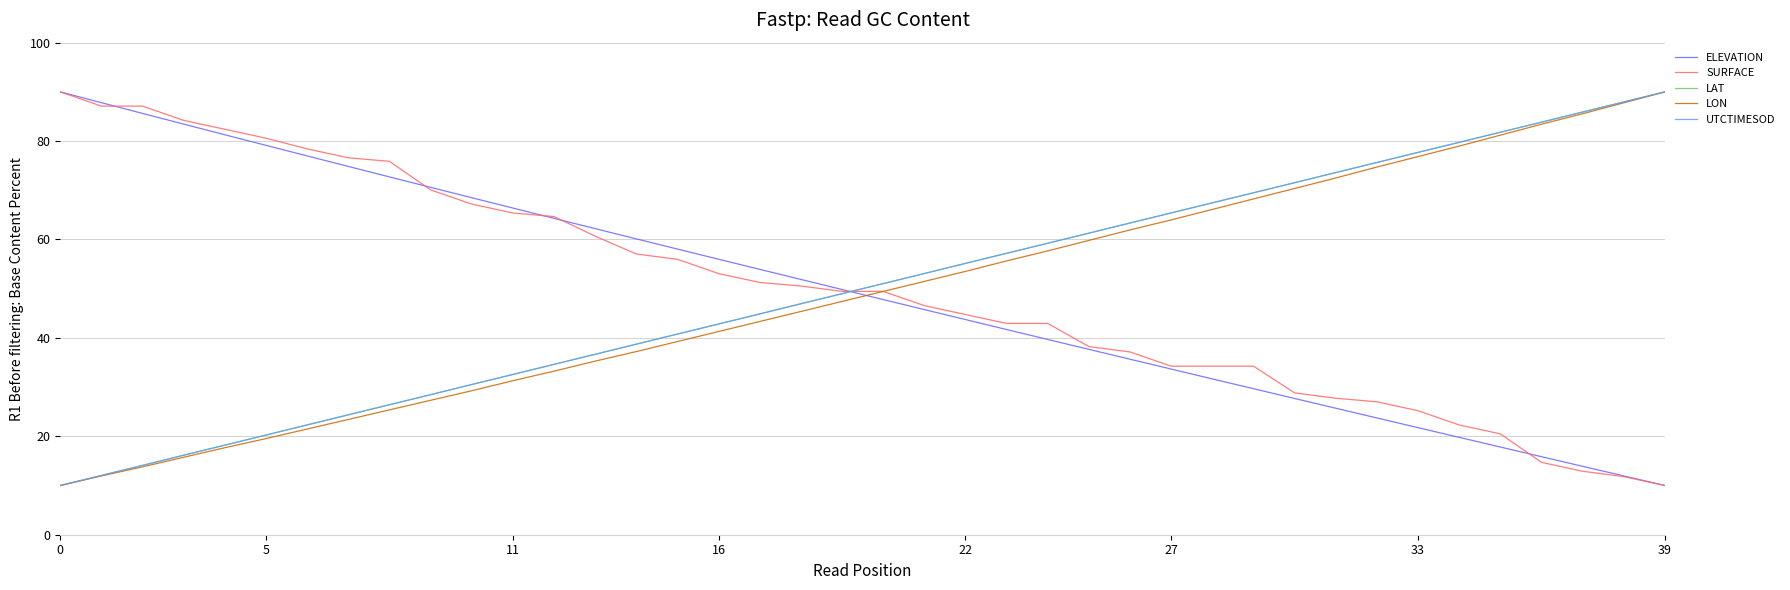

What is the maximum value for ELEVATION?

90.0